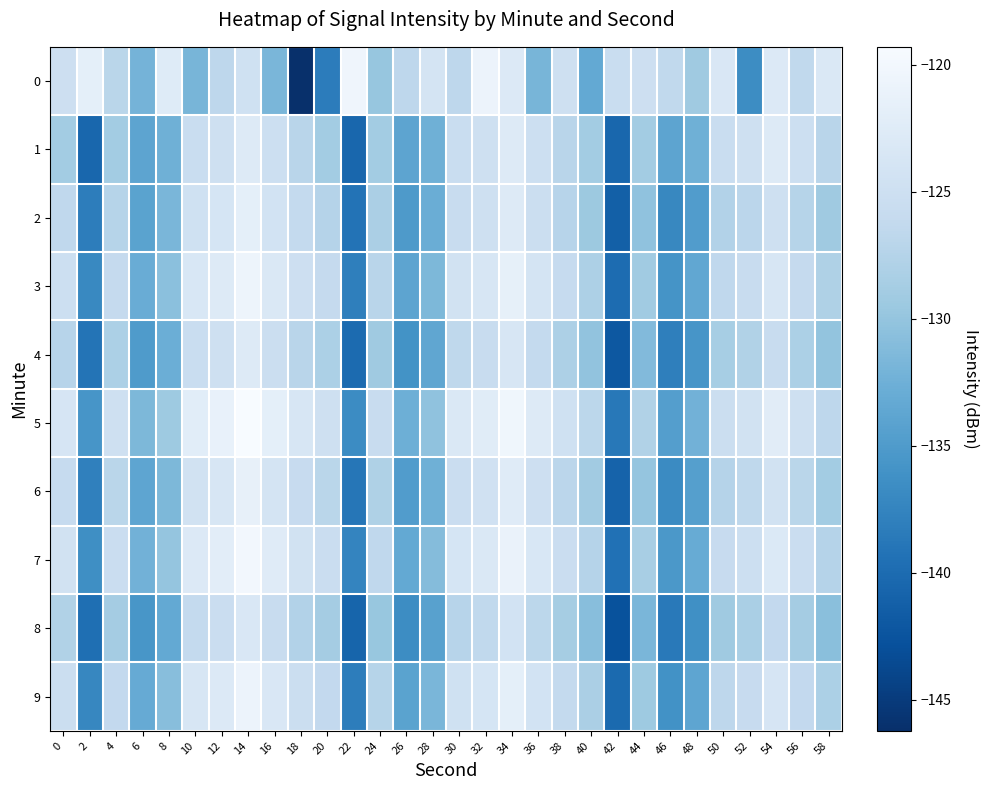

Reading left to right, list all the values displayed in this chart.

0: 0=-125.0	2=-121.8	4=-127.0	6=-132.1	8=-122.6	10=-131.9	12=-126.7	14=-124.7	16=-131.8	18=-146.2	20=-138.3	22=-120.4	24=-129.9	26=-126.7	28=-124.0	30=-126.7	32=-120.8	34=-122.9	36=-131.9	38=-124.8	40=-133.4	42=-125.6	44=-125.1	46=-126.4	48=-129.2	50=-123.4	52=-136.6	54=-122.9	56=-126.4	58=-123.2
1: 0=-128.9	2=-140.5	4=-128.9	6=-133.8	8=-132.5	10=-125.5	12=-124.8	14=-122.7	16=-125.2	18=-127.2	20=-128.9	22=-140.5	24=-128.9	26=-133.8	28=-132.5	30=-125.5	32=-124.8	34=-122.7	36=-125.2	38=-127.2	40=-128.9	42=-140.5	44=-128.9	46=-133.8	48=-132.5	50=-125.5	52=-124.8	54=-122.7	56=-125.2	58=-127.2
2: 0=-126.5	2=-138.2	4=-127.3	6=-134.1	8=-131.8	10=-124.7	12=-123.9	14=-121.8	16=-124.3	18=-126.2	20=-127.5	22=-139.2	24=-128.3	26=-135.1	28=-132.8	30=-125.7	32=-124.9	34=-122.8	36=-125.3	38=-127.2	40=-129.5	42=-141.2	44=-130.3	46=-137.1	48=-134.8	50=-127.7	52=-126.9	54=-124.8	56=-127.3	58=-129.2
3: 0=-125.1	2=-137.0	4=-126.1	6=-132.9	8=-130.6	10=-123.5	12=-122.7	14=-120.6	16=-123.1	18=-125.0	20=-126.1	22=-138.0	24=-127.1	26=-133.9	28=-131.6	30=-124.5	32=-123.7	34=-121.6	36=-124.1	38=-126.0	40=-128.1	42=-140.0	44=-129.1	46=-135.9	48=-133.6	50=-126.5	52=-125.7	54=-123.6	56=-126.1	58=-128.0
4: 0=-127.2	2=-139.1	4=-128.2	6=-135.0	8=-132.7	10=-125.6	12=-124.8	14=-122.7	16=-125.2	18=-127.1	20=-128.2	22=-140.1	24=-129.2	26=-136.0	28=-133.7	30=-126.6	32=-125.8	34=-123.7	36=-126.2	38=-128.1	40=-130.2	42=-142.1	44=-131.2	46=-138.0	48=-135.7	50=-128.6	52=-127.8	54=-125.7	56=-128.2	58=-130.1
5: 0=-123.8	2=-135.7	4=-124.8	6=-131.6	8=-129.3	10=-122.2	12=-121.4	14=-119.3	16=-121.8	18=-123.7	20=-124.8	22=-136.7	24=-125.8	26=-132.6	28=-130.3	30=-123.2	32=-122.4	34=-120.3	36=-122.8	38=-124.7	40=-126.8	42=-138.7	44=-127.8	46=-134.6	48=-132.3	50=-125.2	52=-124.4	54=-122.3	56=-124.8	58=-126.7
6: 0=-126.0	2=-137.9	4=-127.0	6=-133.8	8=-131.5	10=-124.4	12=-123.6	14=-121.5	16=-124.0	18=-125.9	20=-127.0	22=-138.9	24=-128.0	26=-134.8	28=-132.5	30=-125.4	32=-124.6	34=-122.5	36=-125.0	38=-126.9	40=-129.0	42=-140.9	44=-130.0	46=-136.8	48=-134.5	50=-127.4	52=-126.6	54=-124.5	56=-127.0	58=-128.9
7: 0=-124.5	2=-136.4	4=-125.5	6=-132.3	8=-130.0	10=-122.9	12=-122.1	14=-120.0	16=-122.5	18=-124.4	20=-125.5	22=-137.4	24=-126.5	26=-133.3	28=-131.0	30=-123.9	32=-123.1	34=-121.0	36=-123.5	38=-125.4	40=-127.5	42=-139.4	44=-128.5	46=-135.3	48=-133.0	50=-125.9	52=-125.1	54=-123.0	56=-125.5	58=-127.4
8: 0=-127.8	2=-139.7	4=-128.8	6=-135.6	8=-133.3	10=-126.2	12=-125.4	14=-123.3	16=-125.8	18=-127.7	20=-128.8	22=-140.7	24=-129.8	26=-136.6	28=-134.3	30=-127.2	32=-126.4	34=-124.3	36=-126.8	38=-128.7	40=-130.8	42=-142.7	44=-131.8	46=-138.6	48=-136.3	50=-129.2	52=-128.4	54=-126.3	56=-128.8	58=-130.7
9: 0=-125.3	2=-137.2	4=-126.3	6=-133.1	8=-130.8	10=-123.7	12=-122.9	14=-120.8	16=-123.3	18=-125.2	20=-126.3	22=-138.2	24=-127.3	26=-134.1	28=-131.8	30=-124.7	32=-123.9	34=-121.8	36=-124.3	38=-126.2	40=-128.3	42=-140.2	44=-129.3	46=-136.1	48=-133.8	50=-126.7	52=-125.9	54=-123.8	56=-126.3	58=-128.2